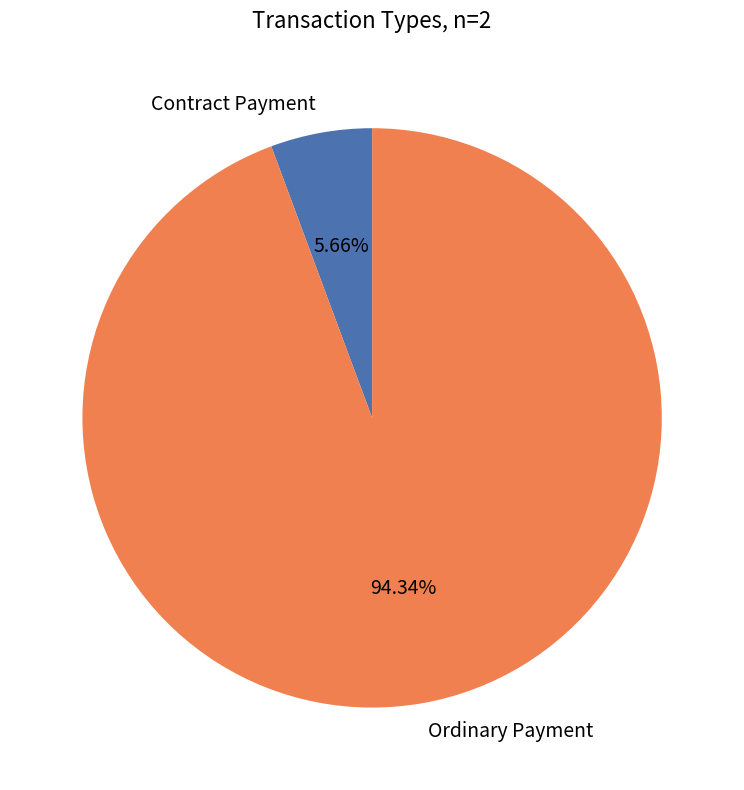

What is the largest slice in the pie chart?

Ordinary Payment